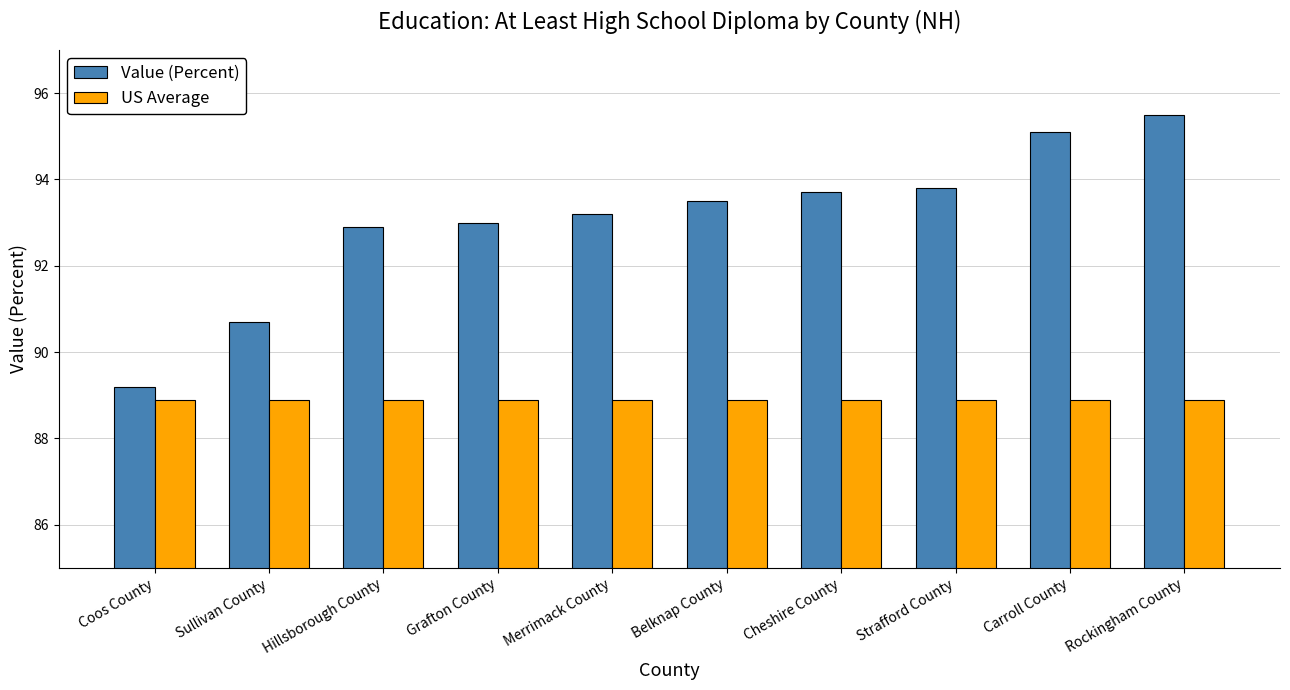

What are all the series names shown in the legend?

Value (Percent), US Average